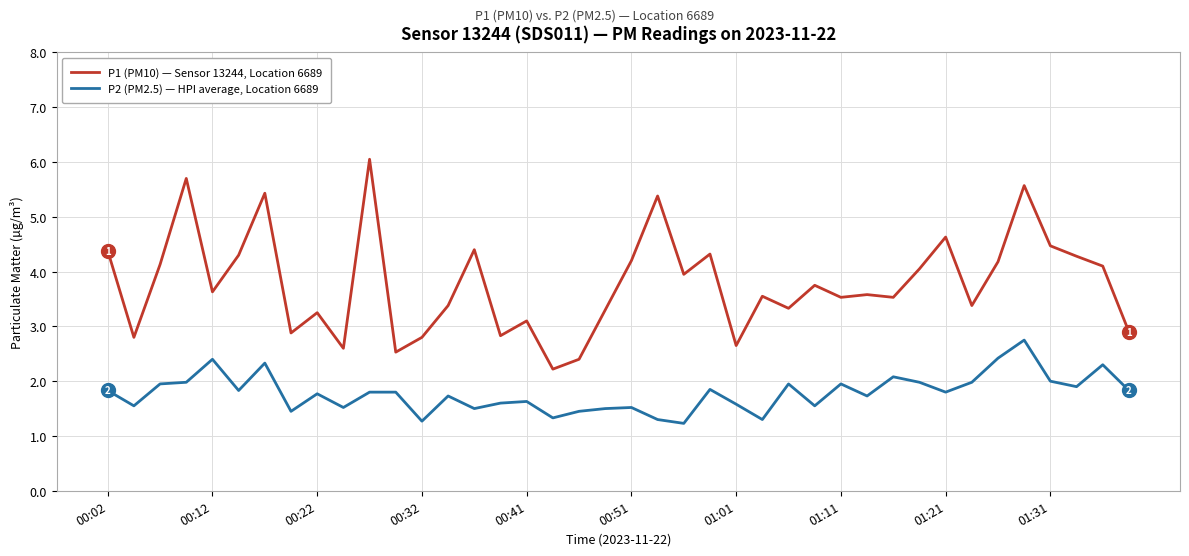

Which series has the largest range (max minus min)?

P1 (PM10) — Sensor 13244, Location 6689